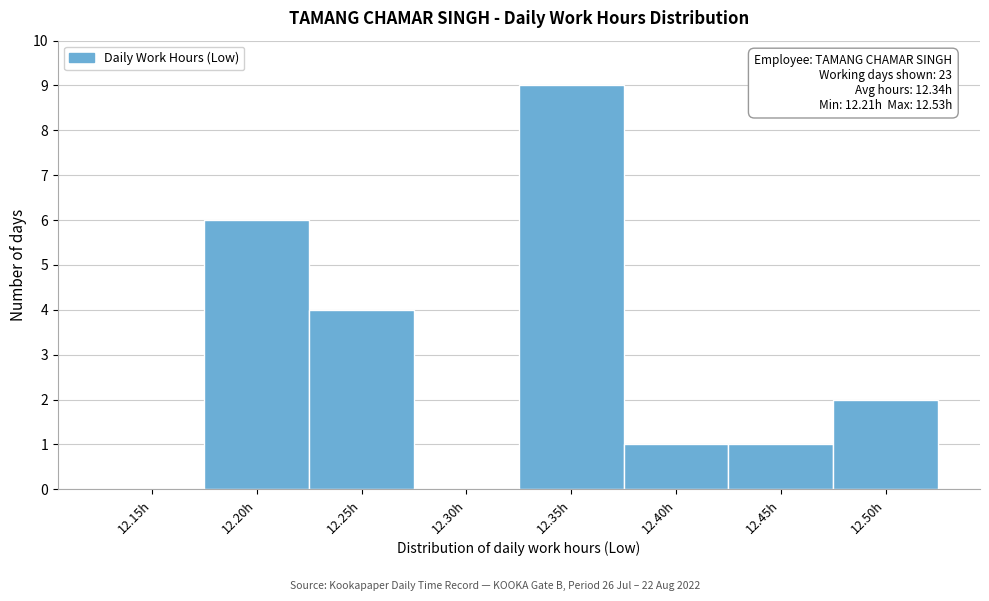

Reading left to right, transcribe all the data shown in this chart.

12.15h=0	12.20h=6	12.25h=4	12.30h=0	12.35h=9	12.40h=1	12.45h=1	12.50h=2